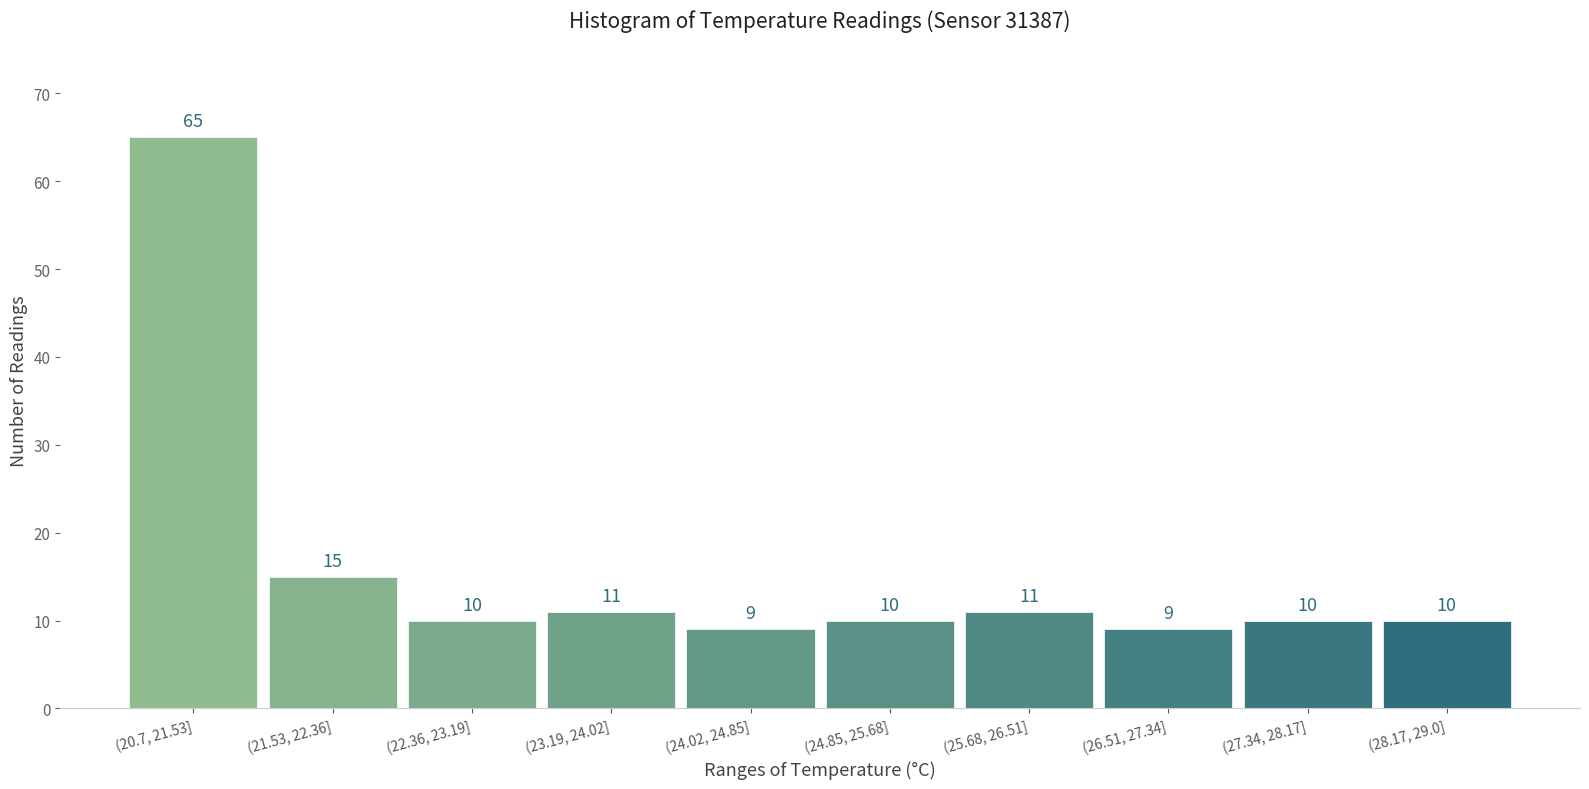

Reading left to right, extract all data points from this chart.

(20.7, 21.53]=65	(21.53, 22.36]=15	(22.36, 23.19]=10	(23.19, 24.02]=11	(24.02, 24.85]=9	(24.85, 25.68]=10	(25.68, 26.51]=11	(26.51, 27.34]=9	(27.34, 28.17]=10	(28.17, 29.0]=10